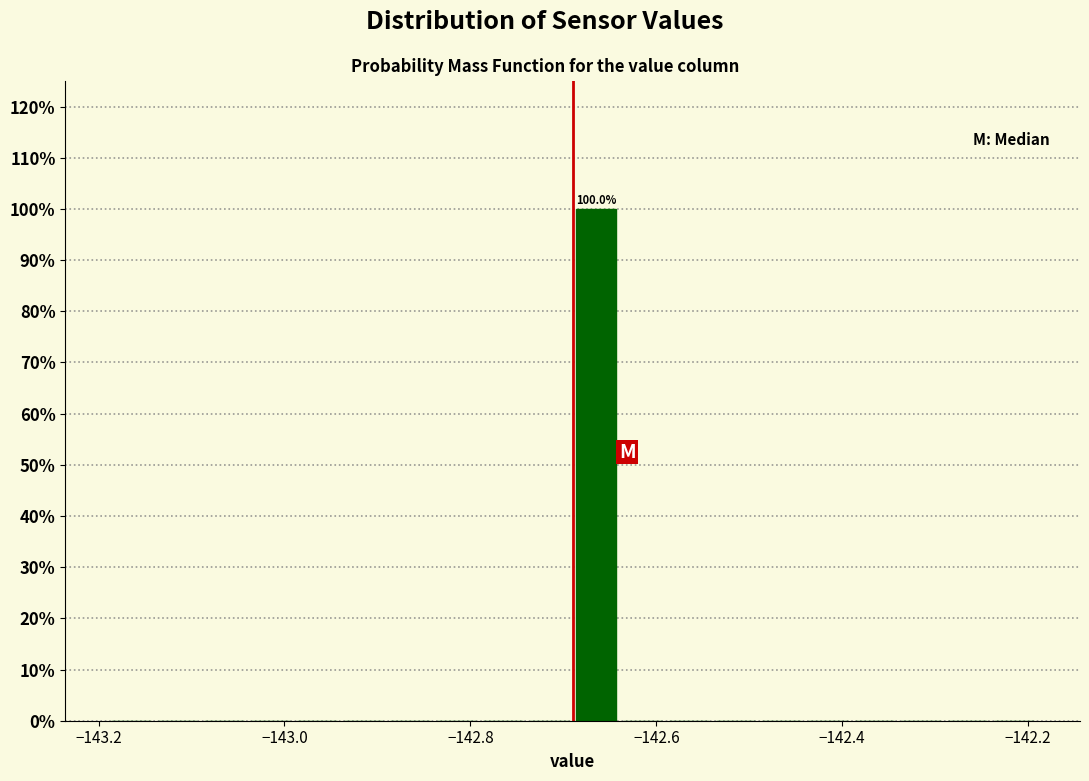

Around what value on the x-axis is the tallest bar? Give the approximate position of its centre, as read against the axis.

-142.66